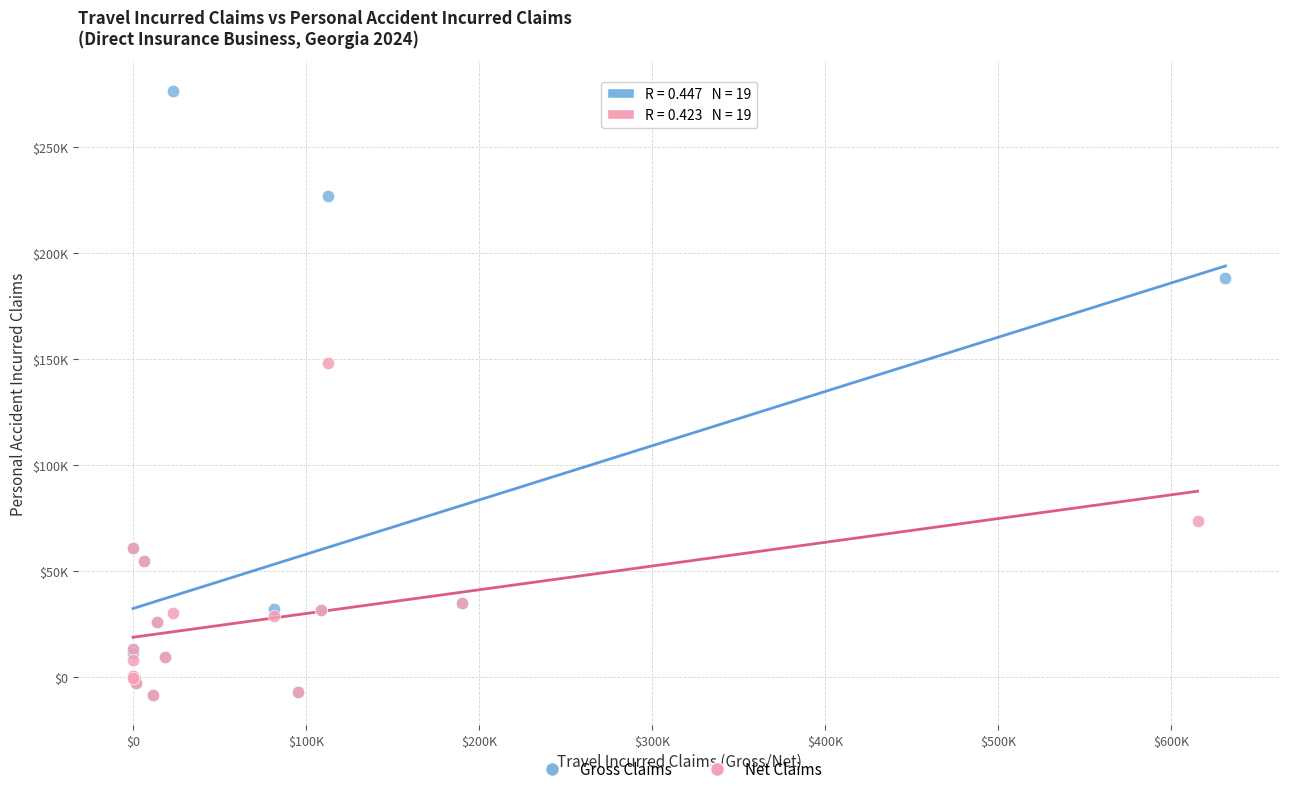

What are all the series names shown in the legend?

Gross Claims, Net Claims